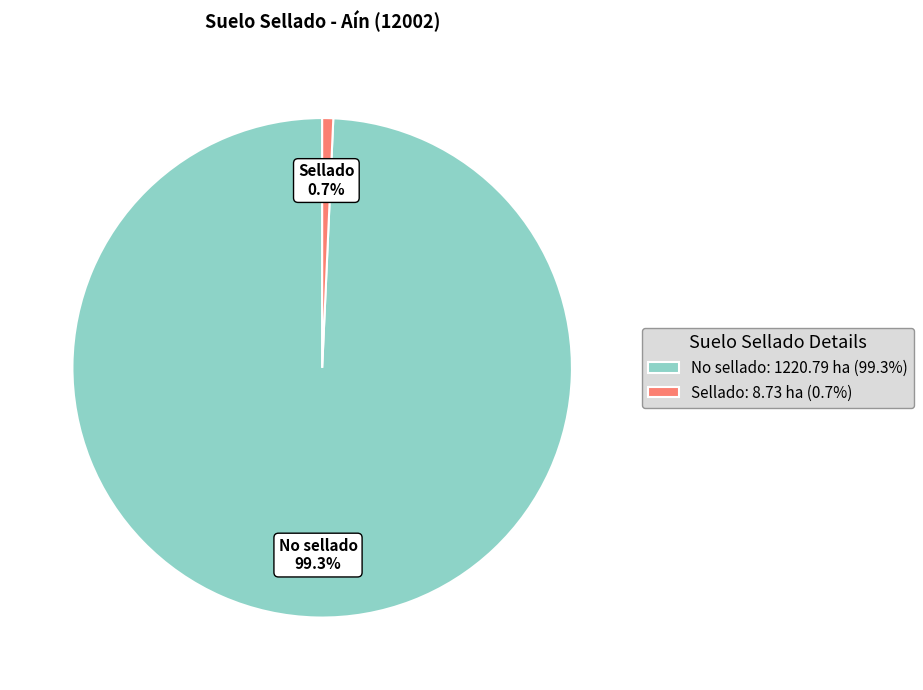

The No sellado slice represents 99% of the pie. True or false?

True